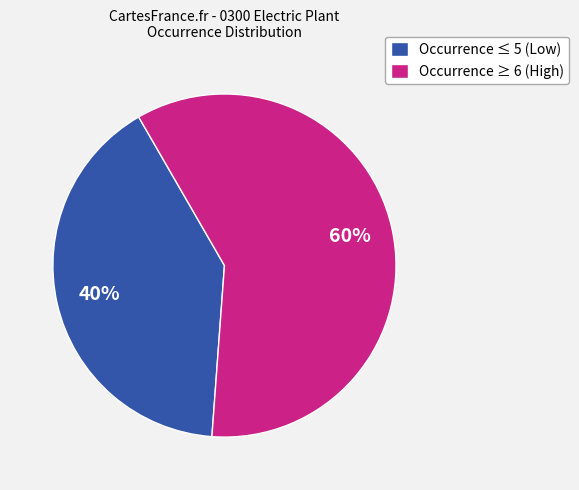

Which has a higher value, Occurrence ≤ 5 (Low) or Occurrence ≥ 6 (High)?

Occurrence ≥ 6 (High)